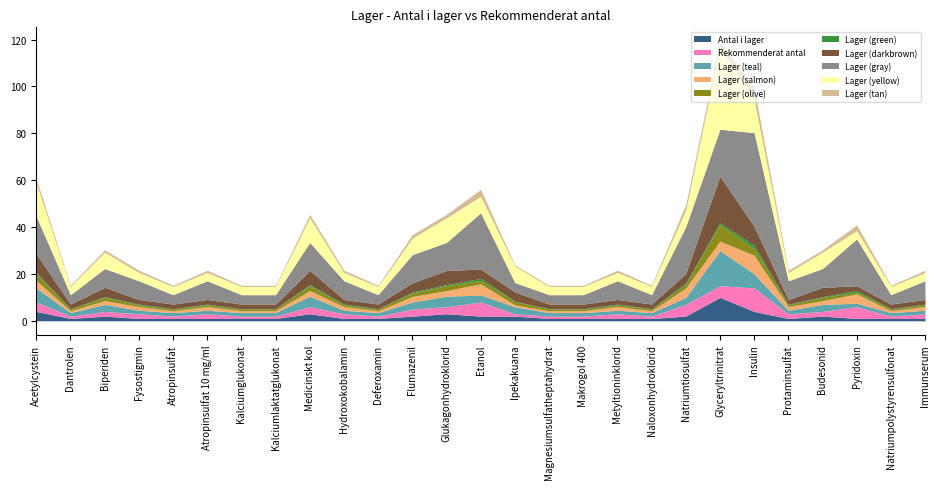

True or false: Antal i lager has a value of 10 at Glyceryltrinitrat.

True